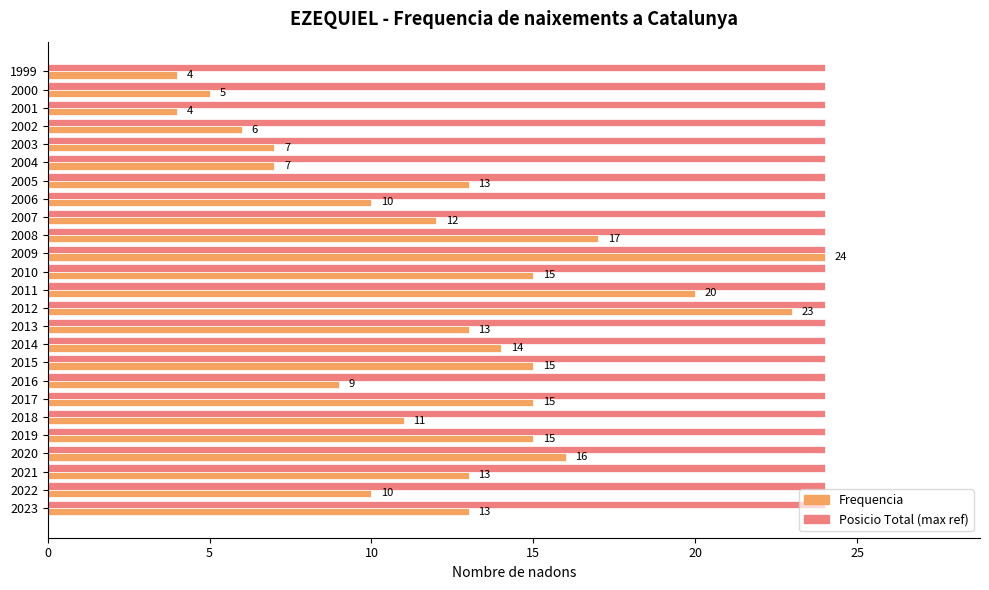

What is the total value across all series at 2005?

37